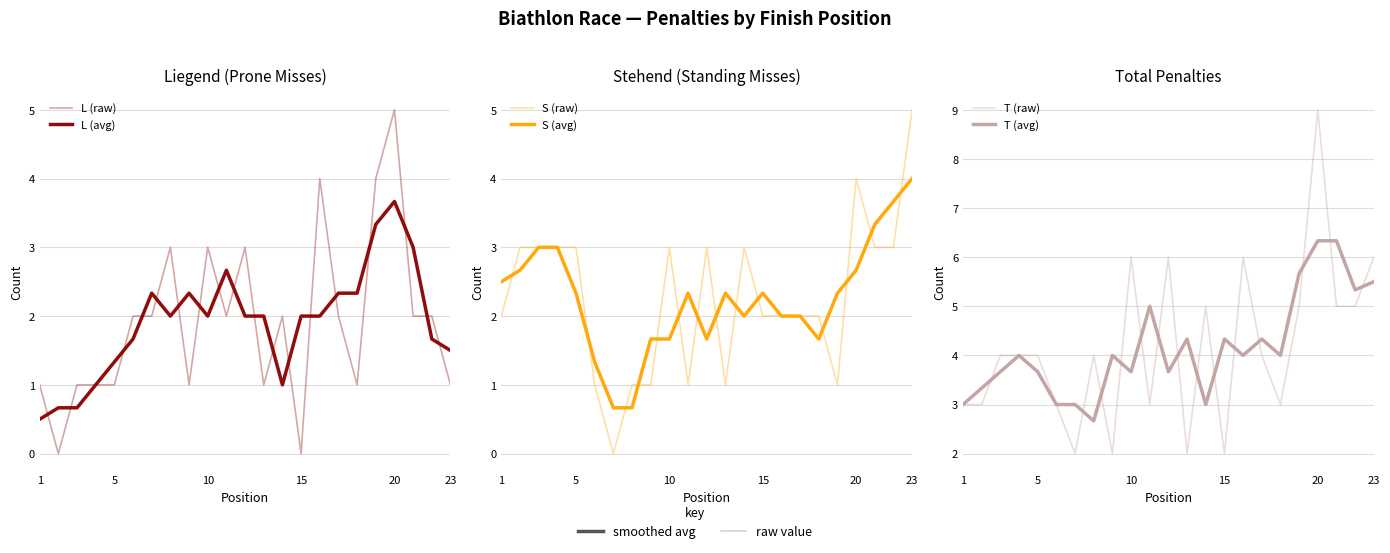

Is it true that T (raw) equals 14.9 at 20?

False